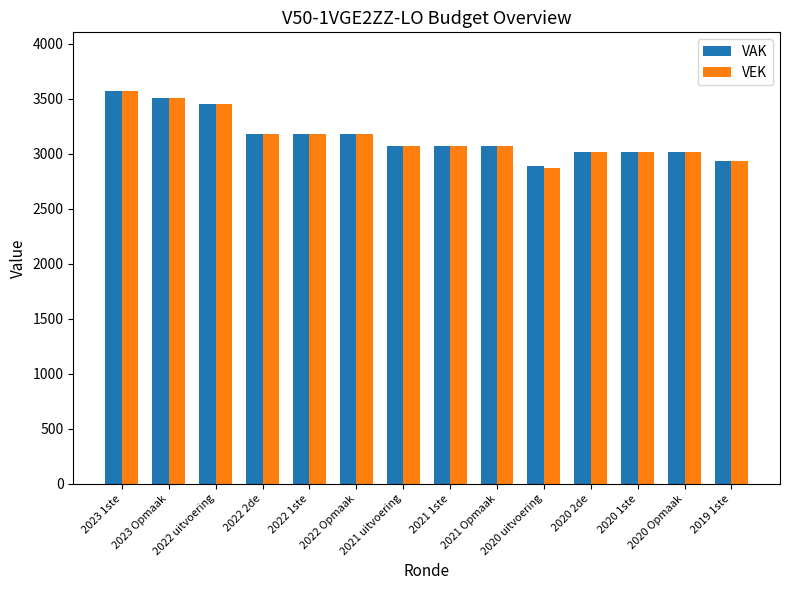

What is the difference between the second highest and second lowest values in the VAK series?

574